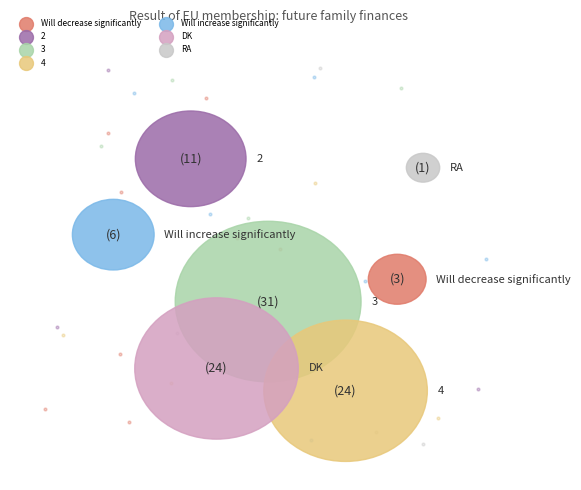

Is there a majority slice in this chart?

No